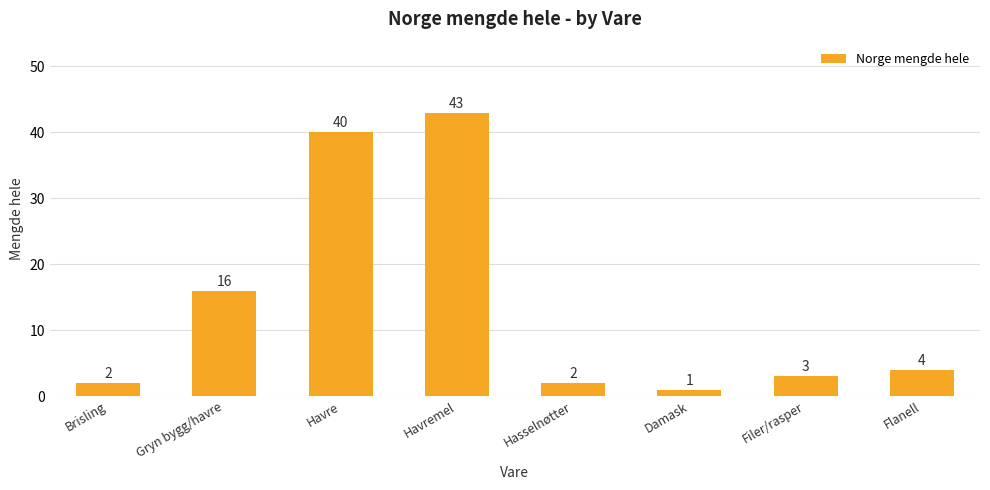

The value at Flanell is 2. True or false?

False